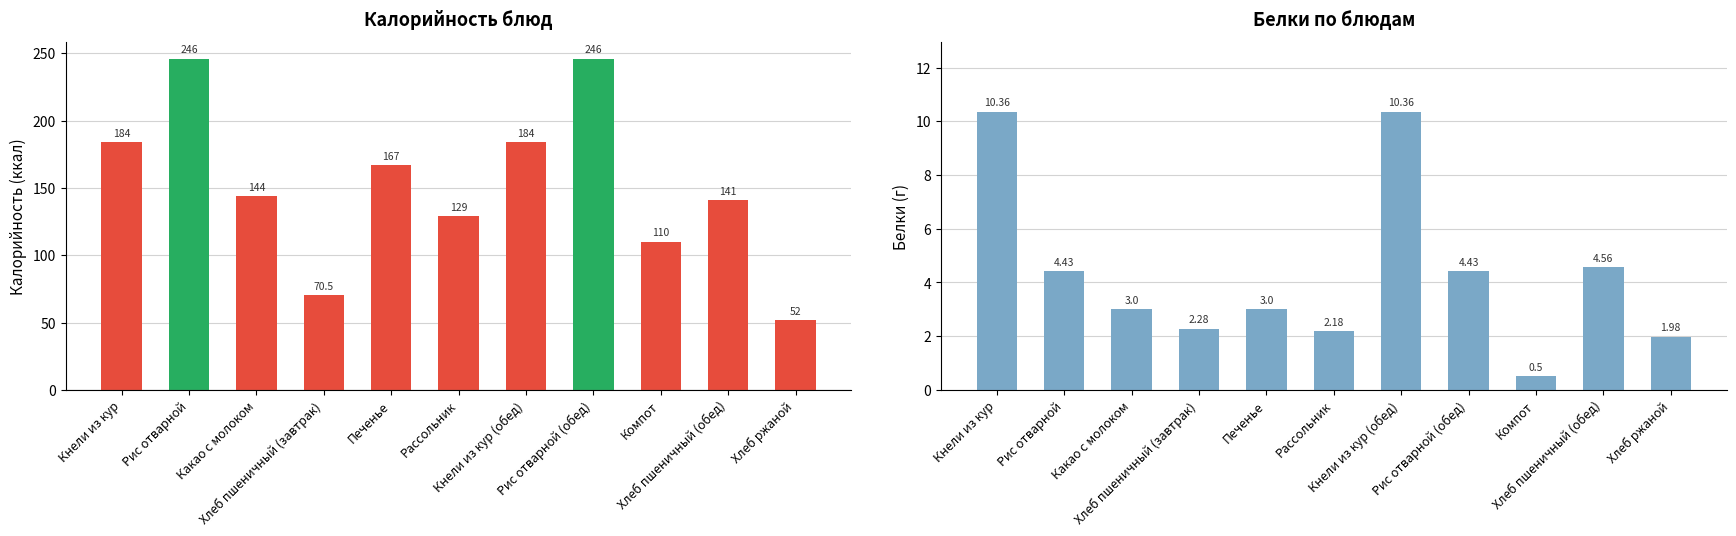

Which category has the lowest value in the Калорийность series?

Хлеб ржаной